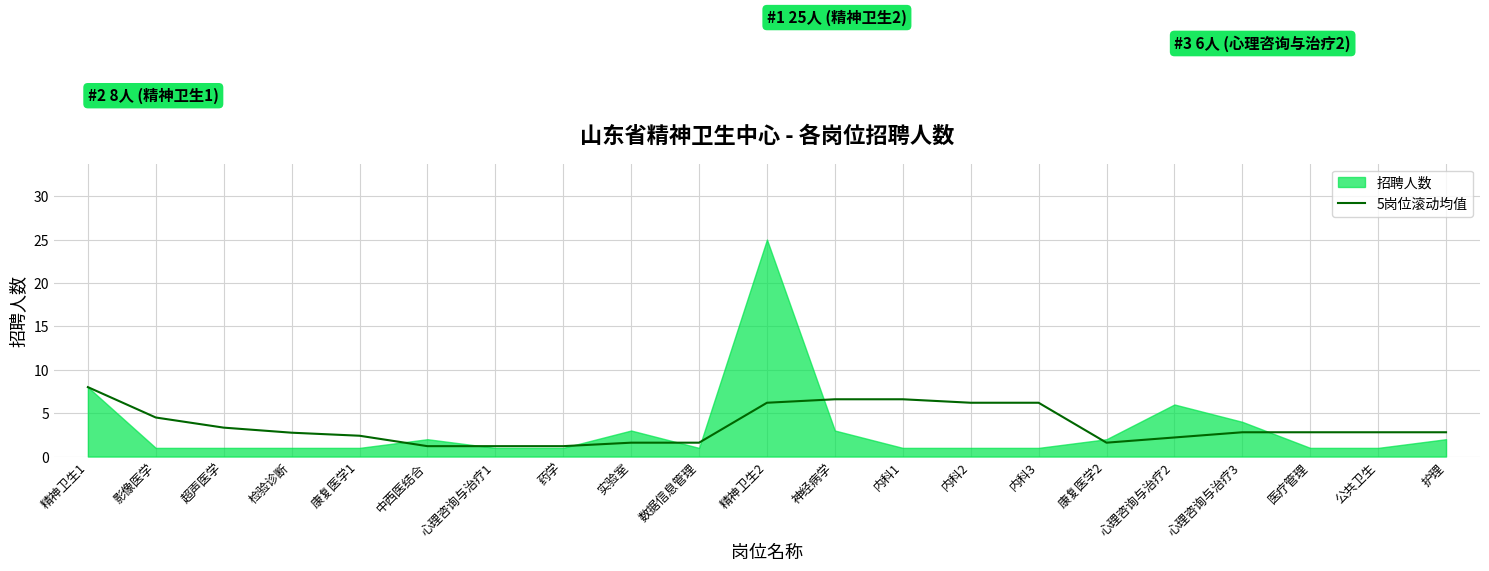

True or false: the data shows 2.4 at 康复医学1.

True